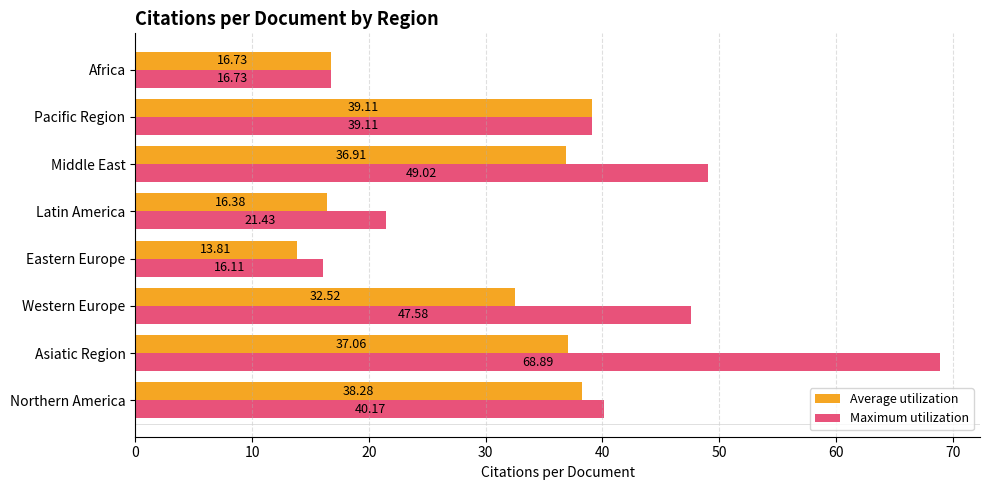

Which series has the largest range (max minus min)?

Maximum utilization